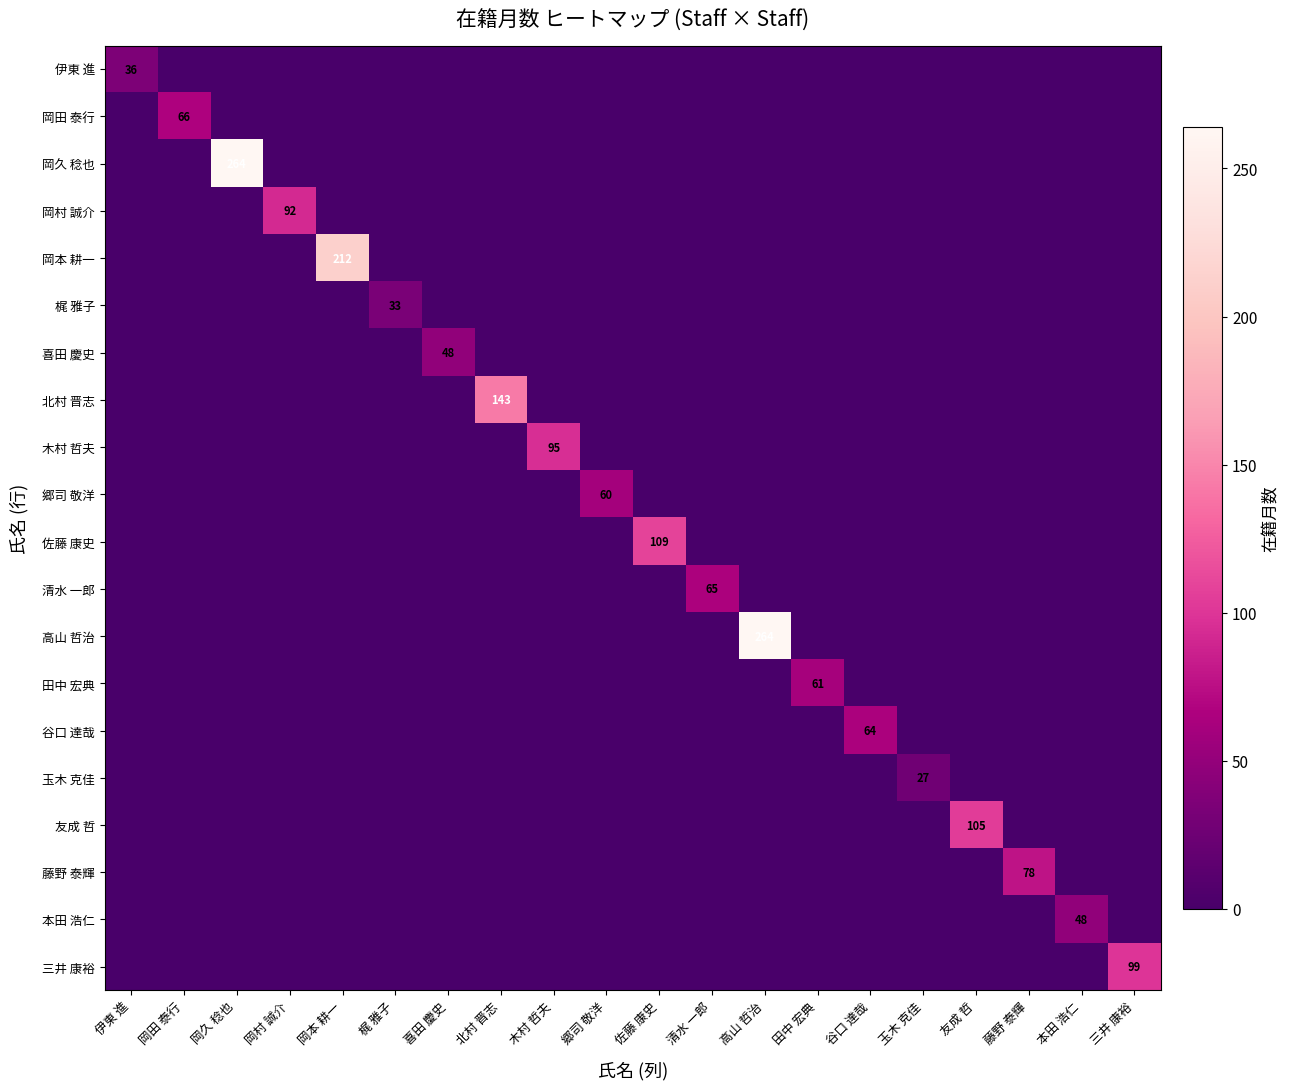

True or false: 佐藤 康史 has a value of -54 at 三井 康裕.

False